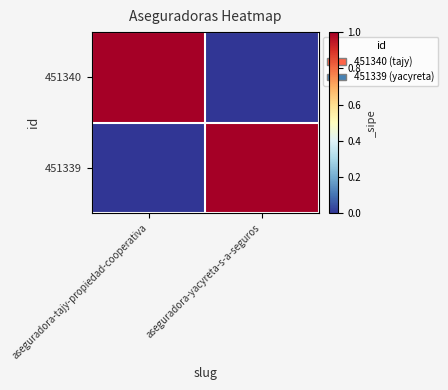

How many categories are shown in the chart?

2